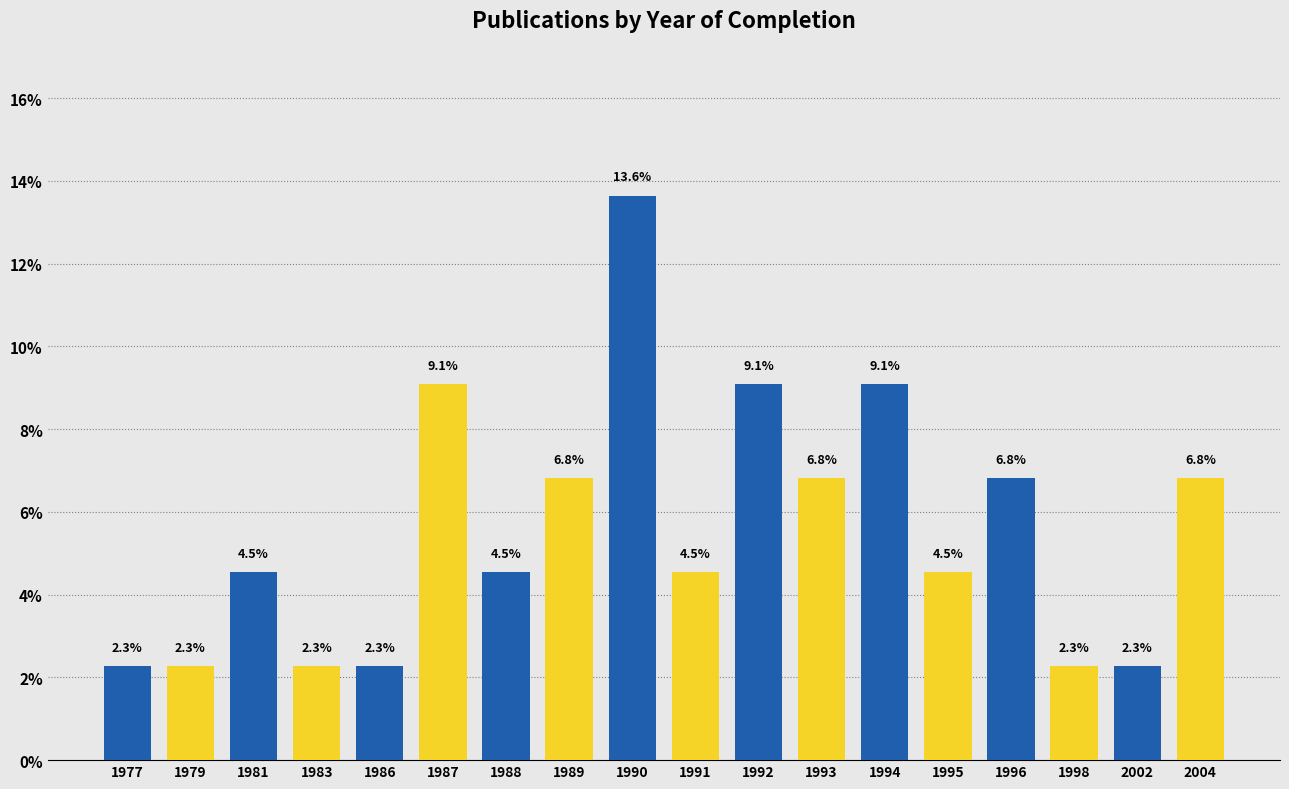

Reading left to right, extract all data points from this chart.

2.3	2.3	4.5	2.3	2.3	9.1	4.5	6.8	13.6	4.5	9.1	6.8	9.1	4.5	6.8	2.3	2.3	6.8